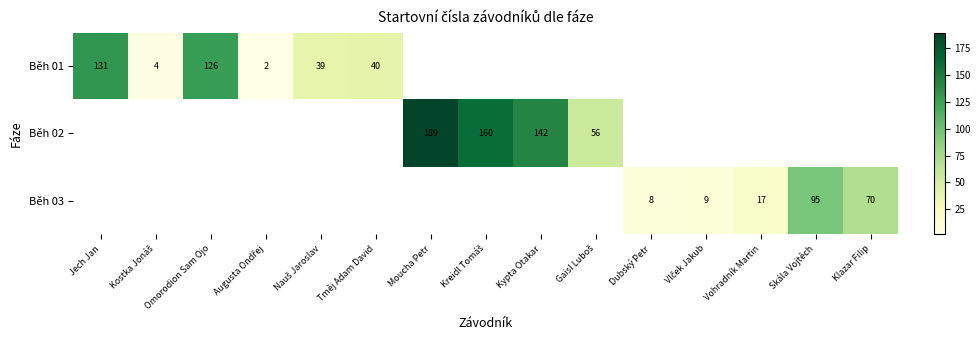

True or false: Běh 03 has a value of 17 at Vohradník Martin.

True